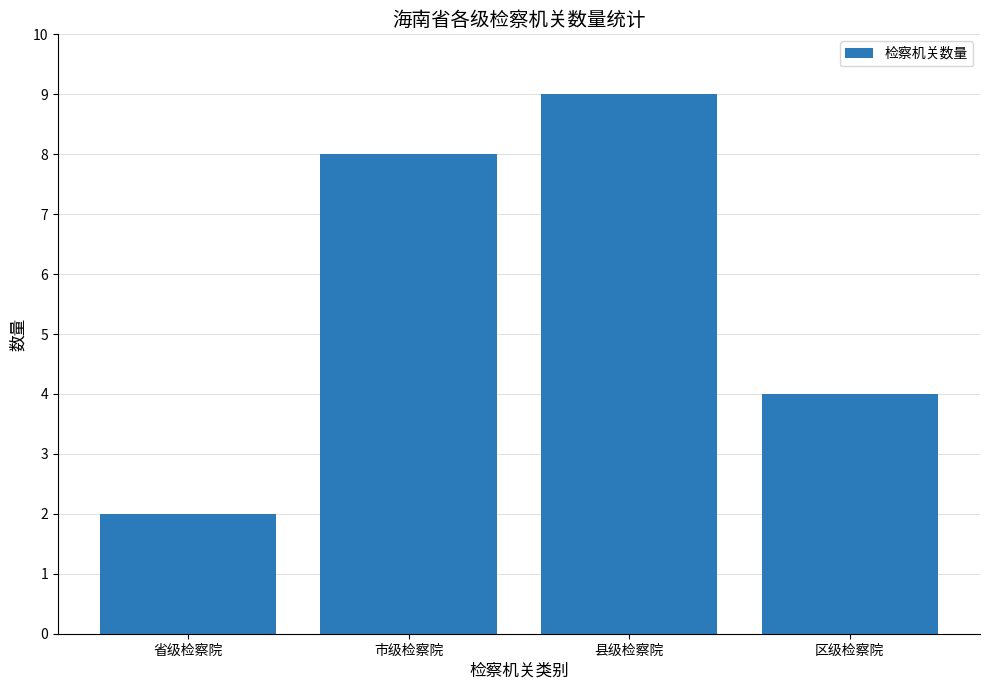

What is the label of the 4th bar from the left?

区级检察院